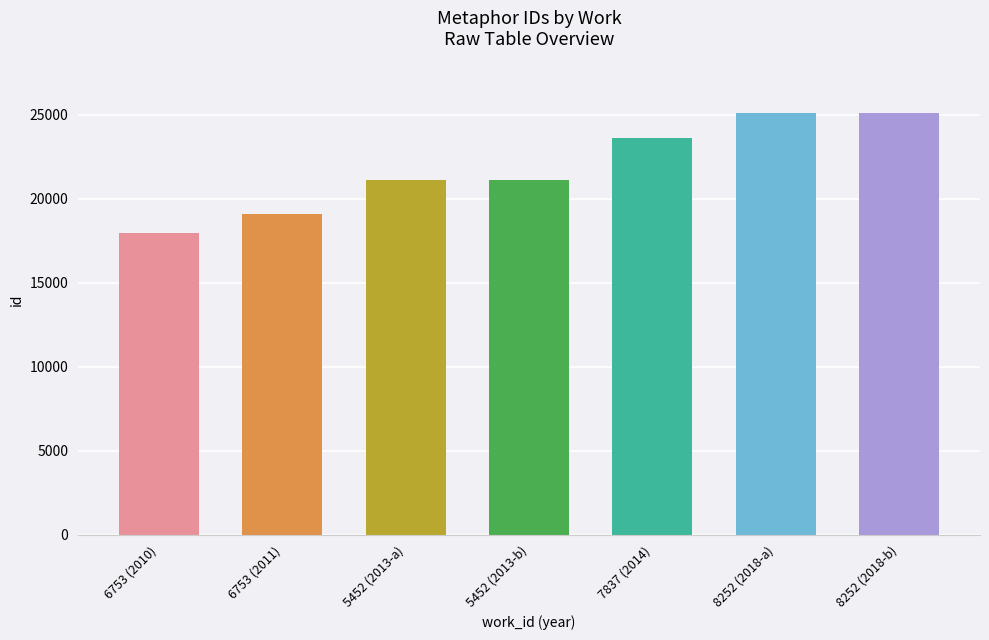

Are the bars grouped side by side (vs. stacked)?

No